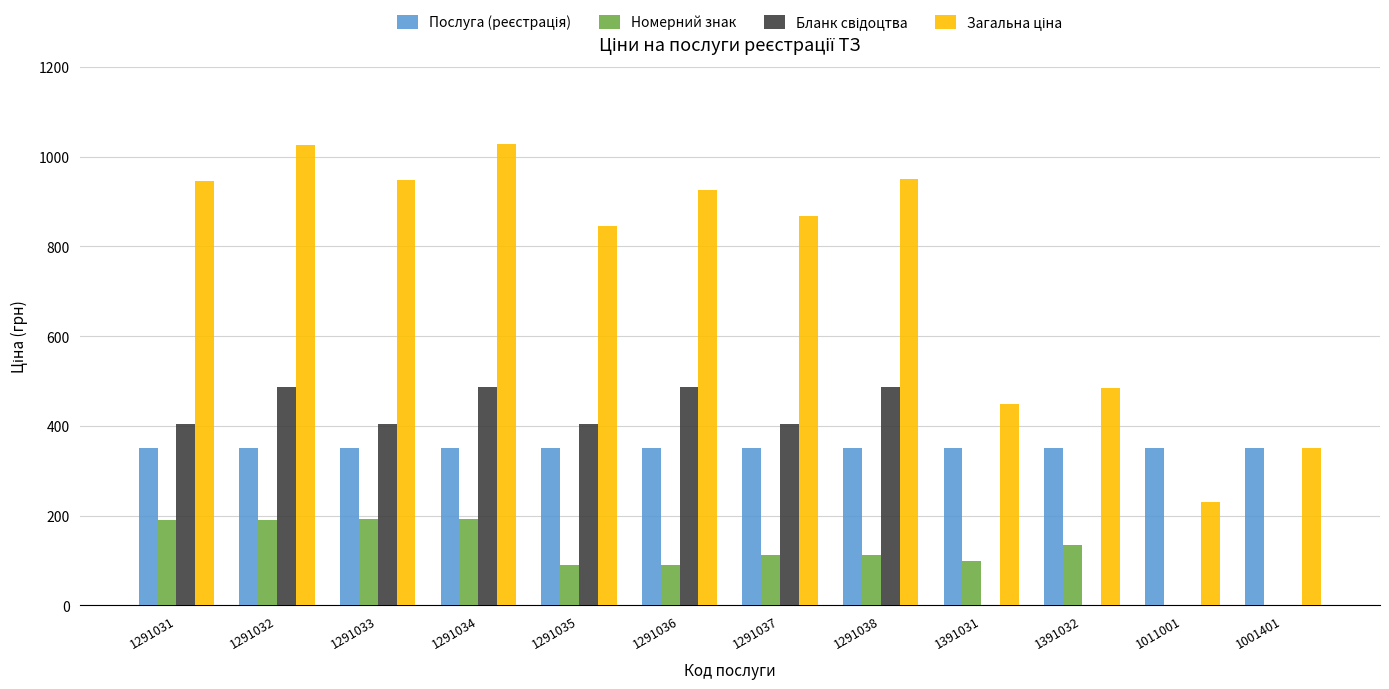

What is the maximum value shown in the chart?

1028.6